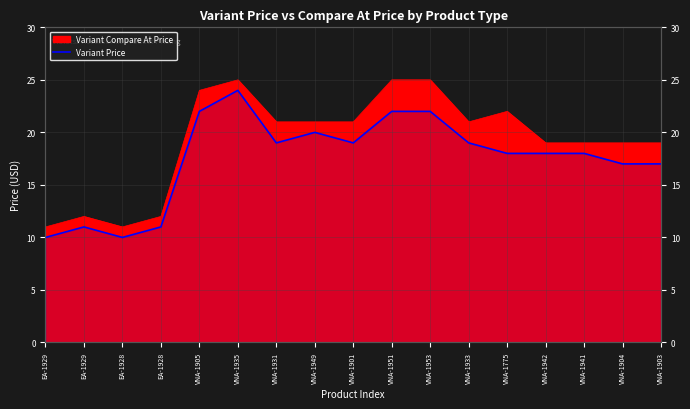

What is the sum of the values at EA-1929 and VNA-1933?

30